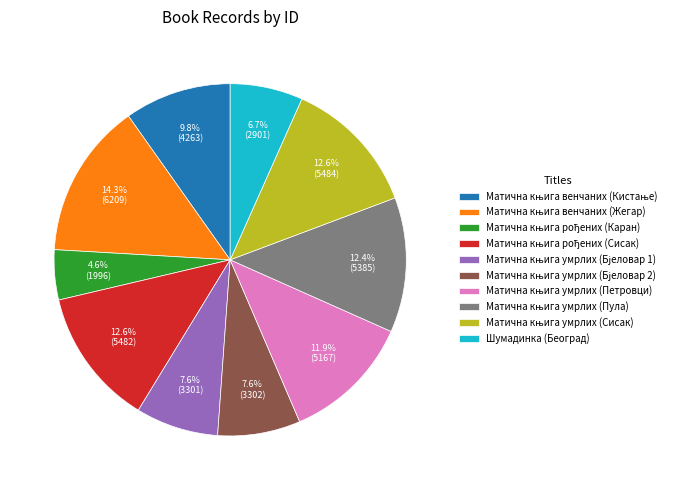

How many slices are in this pie chart?

10